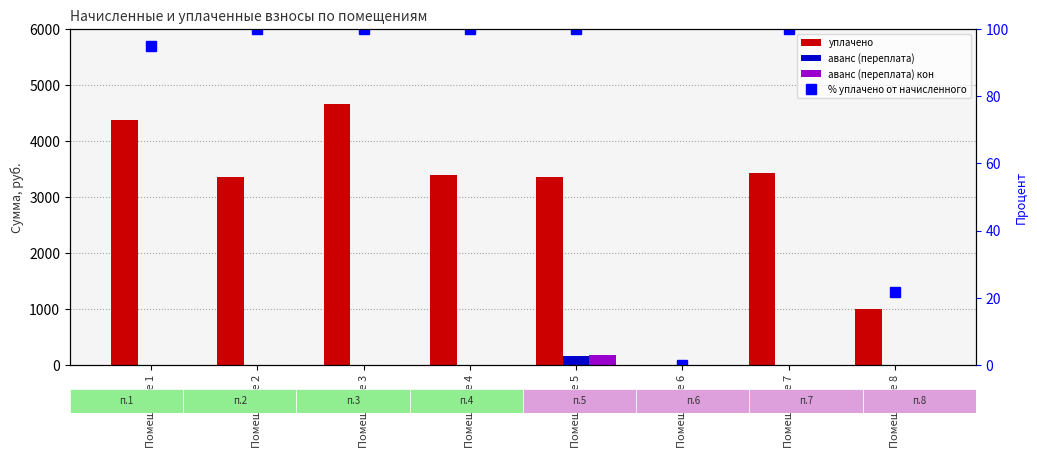

Does the chart contain any negative values?

No